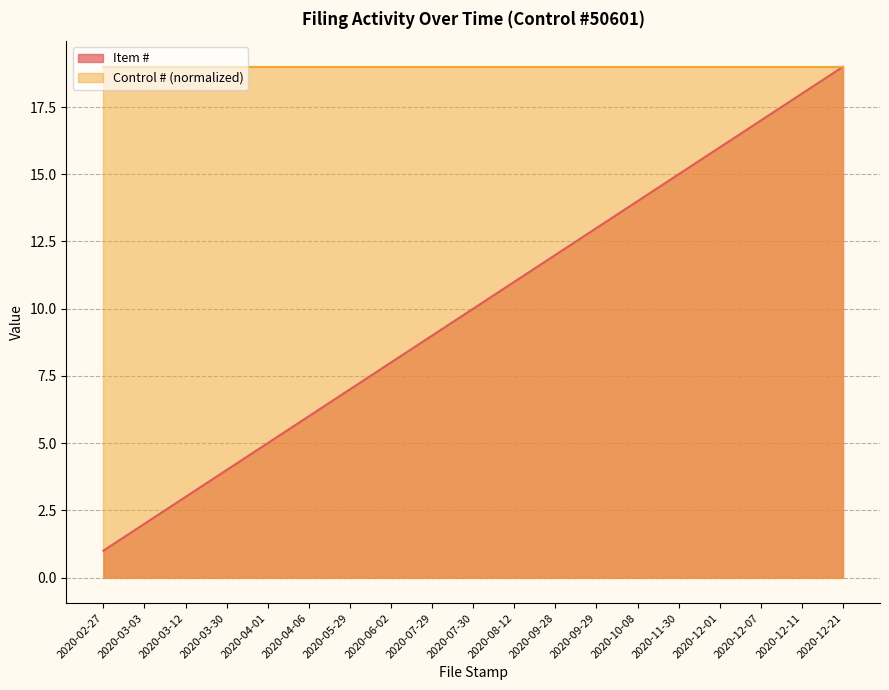

True or false: the data shows 2 at 2020-03-03.

True